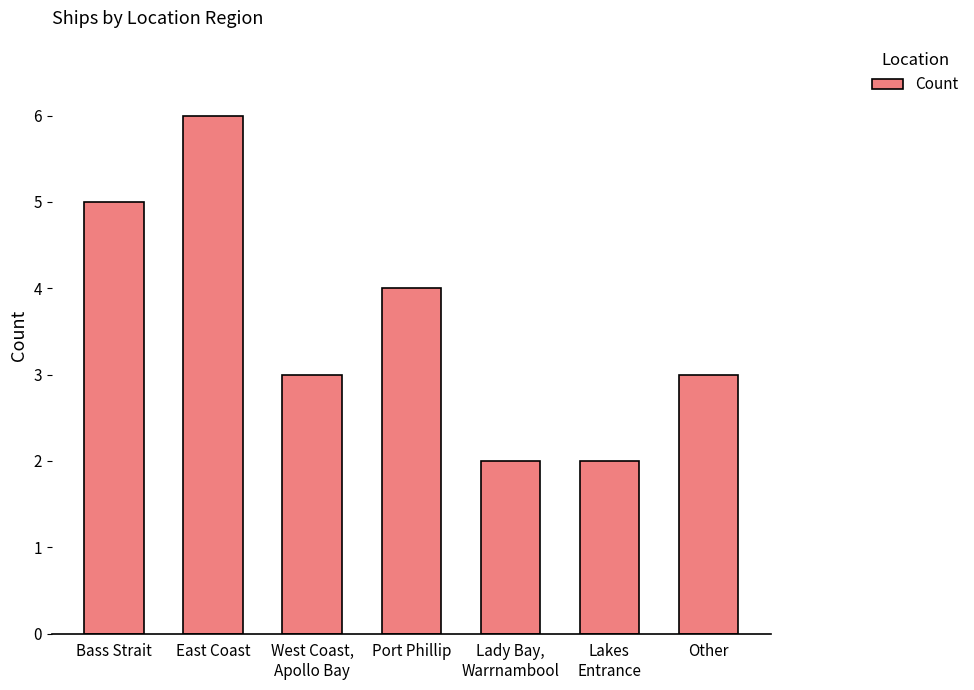

What is the label of the 5th bar from the right?

West Coast,
Apollo Bay